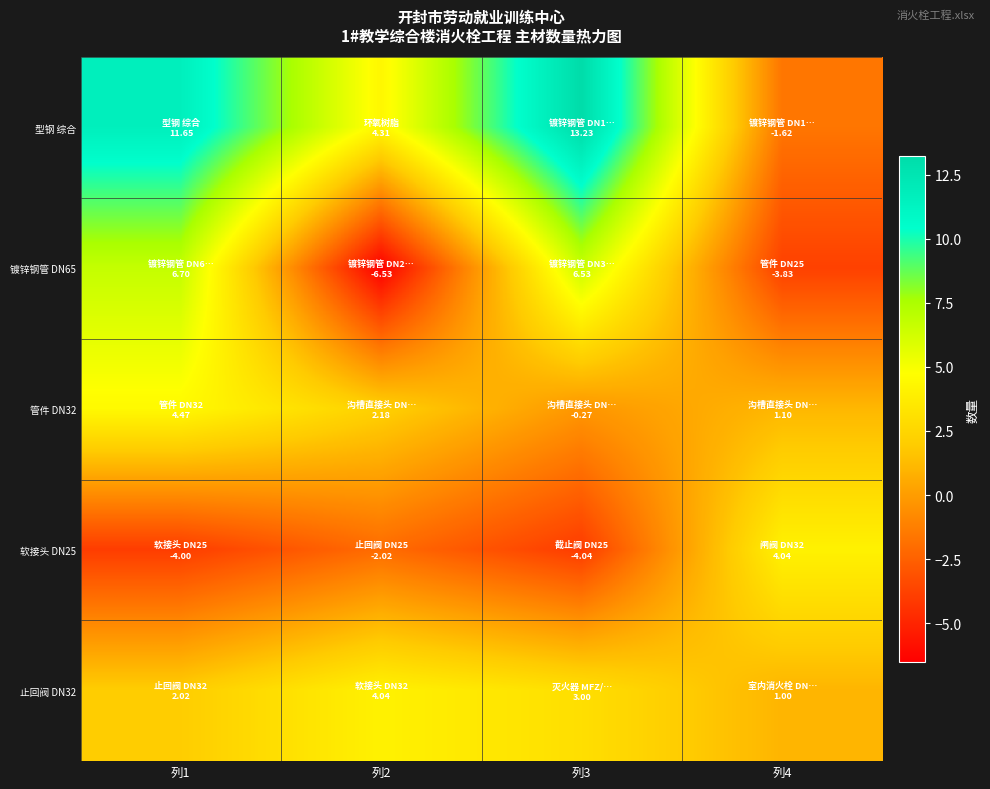

Reading left to right, list all the values displayed in this chart.

型钢 综合: 列1=11.7	列2=4.3	列3=13.2	列4=-1.6
镀锌钢管 DN65: 列1=6.7	列2=-6.5	列3=6.5	列4=-3.8
管件 DN32: 列1=4.5	列2=2.2	列3=-0.3	列4=1.1
软接头 DN25: 列1=-4.0	列2=-2.0	列3=-4.0	列4=4.0
止回阀 DN32: 列1=2.0	列2=4.0	列3=3.0	列4=1.0